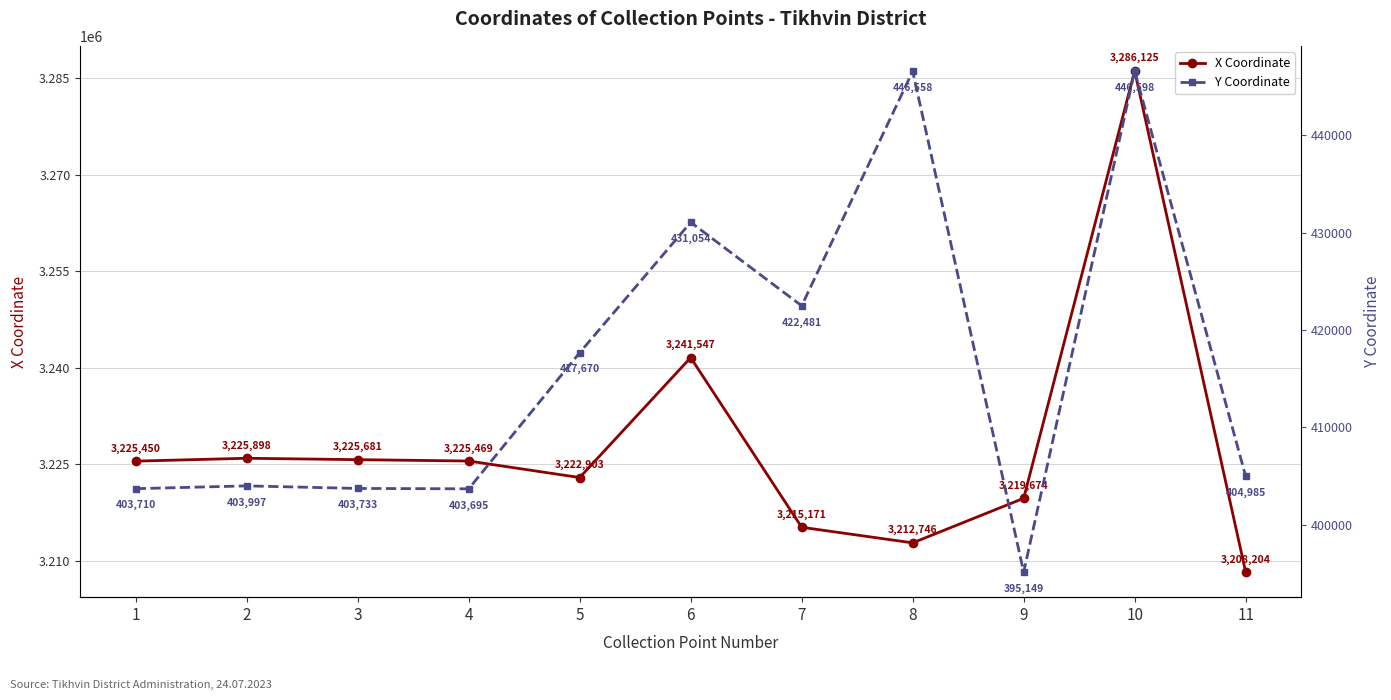

What is the value of the Y Coordinate point at the 7th from the left?

422481